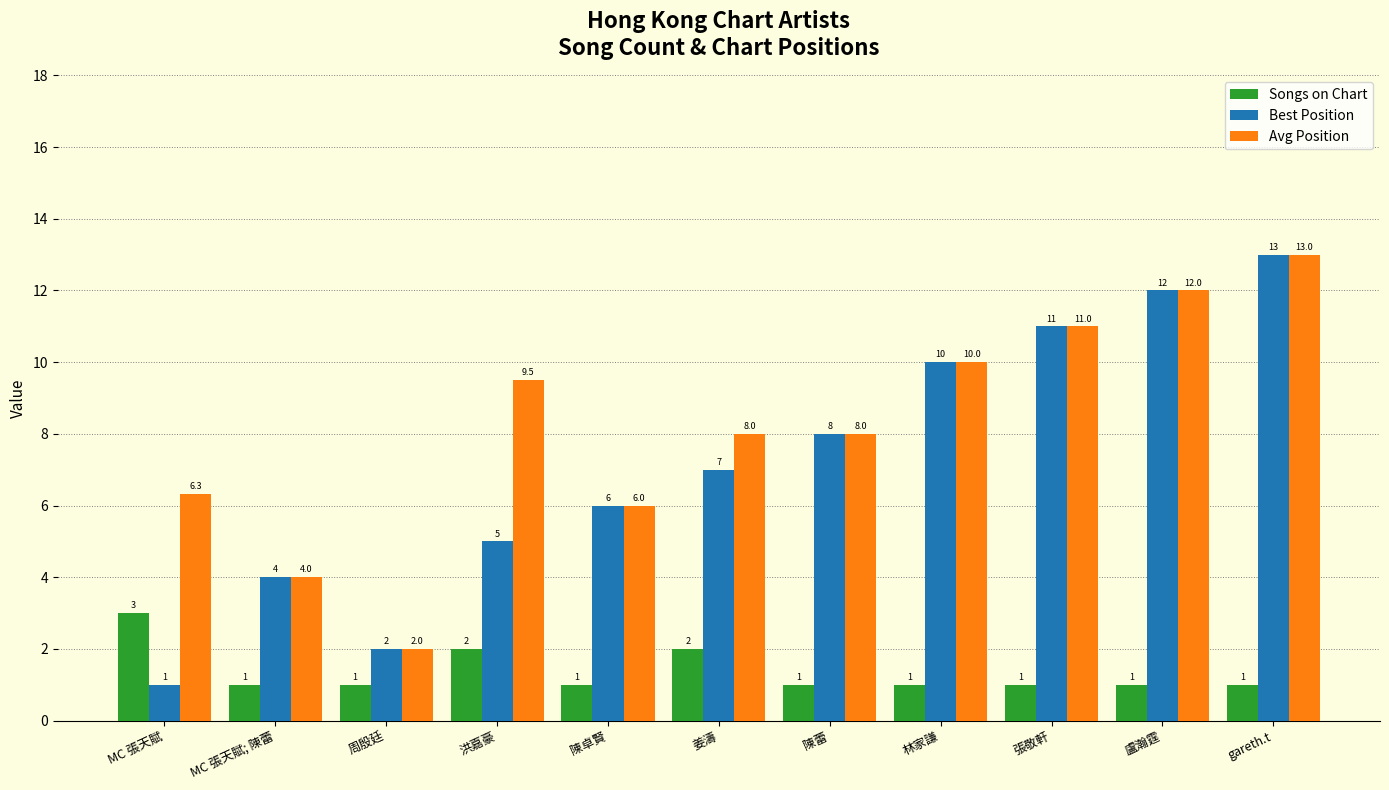

Which series has the largest range (max minus min)?

Best Position